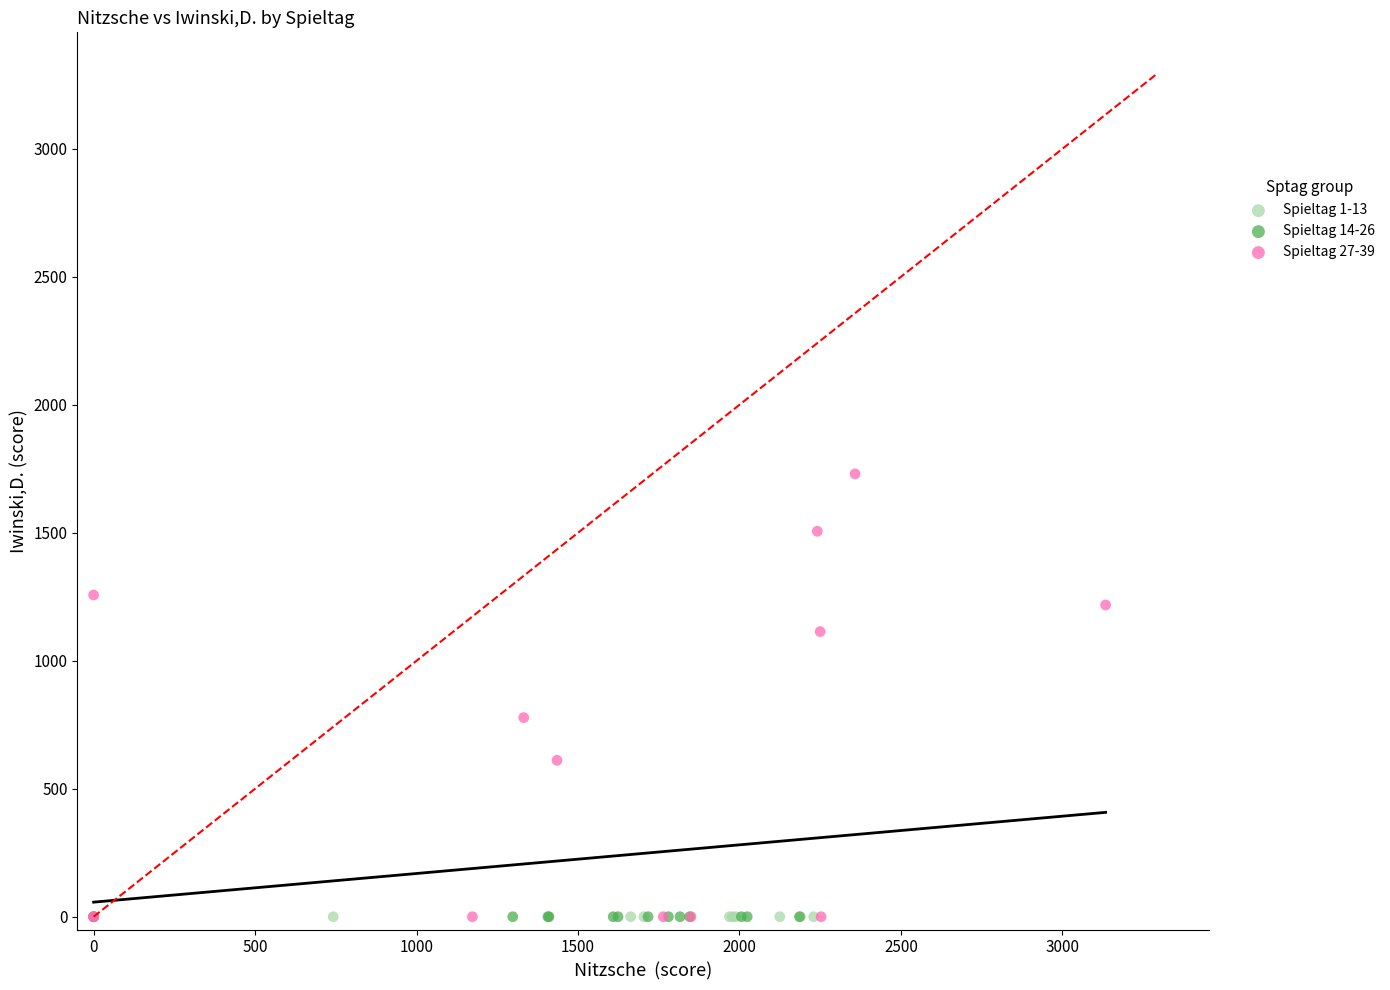

What are all the series names shown in the legend?

Spieltag 1-13, Spieltag 14-26, Spieltag 27-39